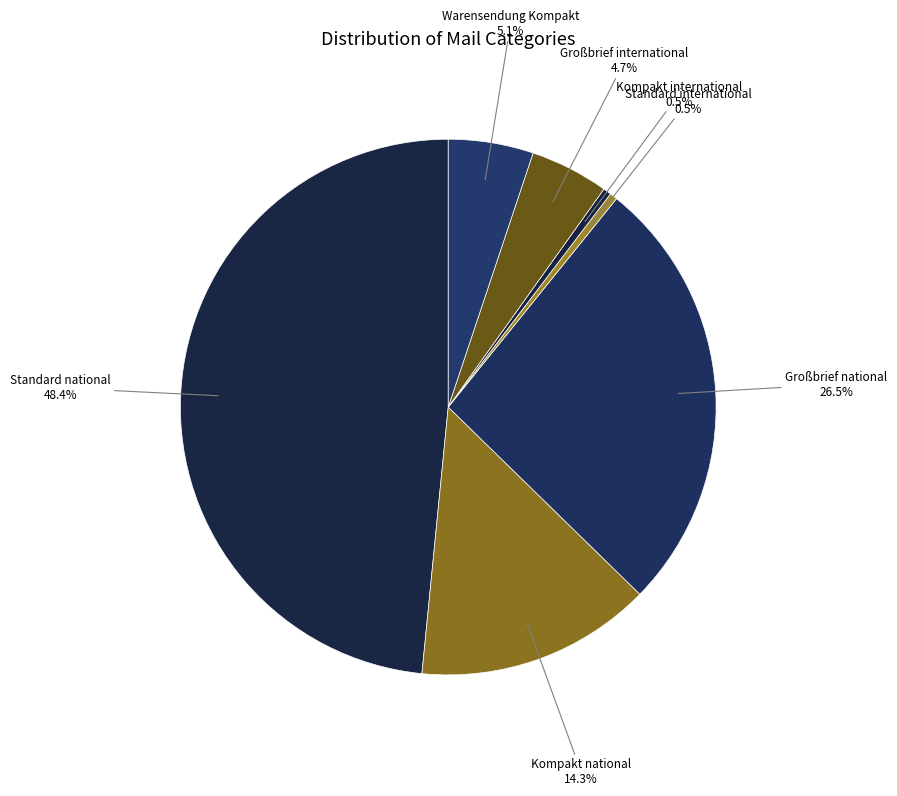

Between Großbrief national and Kompakt national, which is larger?

Großbrief national